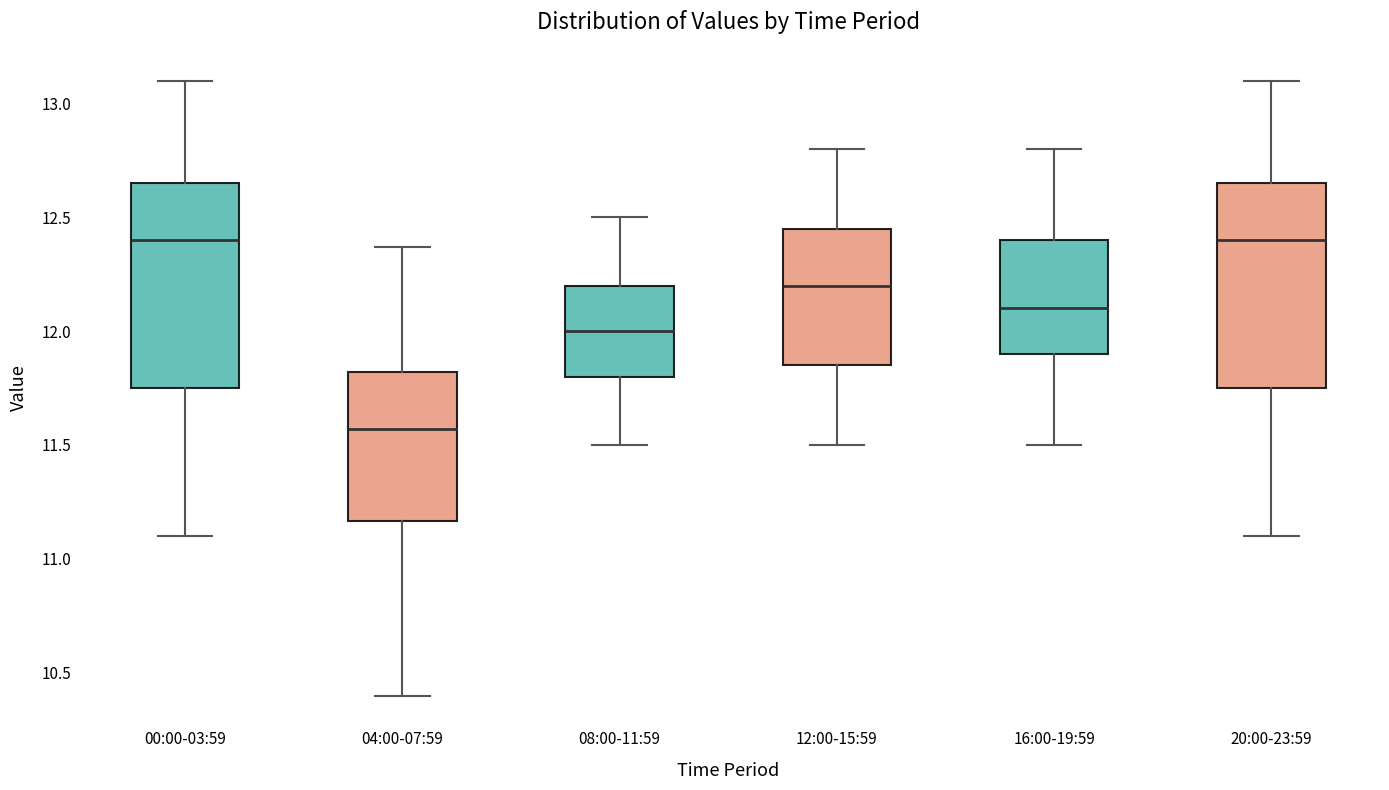

Where is the lower edge of the box for 08:00-11:59 on the y-axis? The values are not printed on the chart, so give them approximately, as read against the axis.

11.80